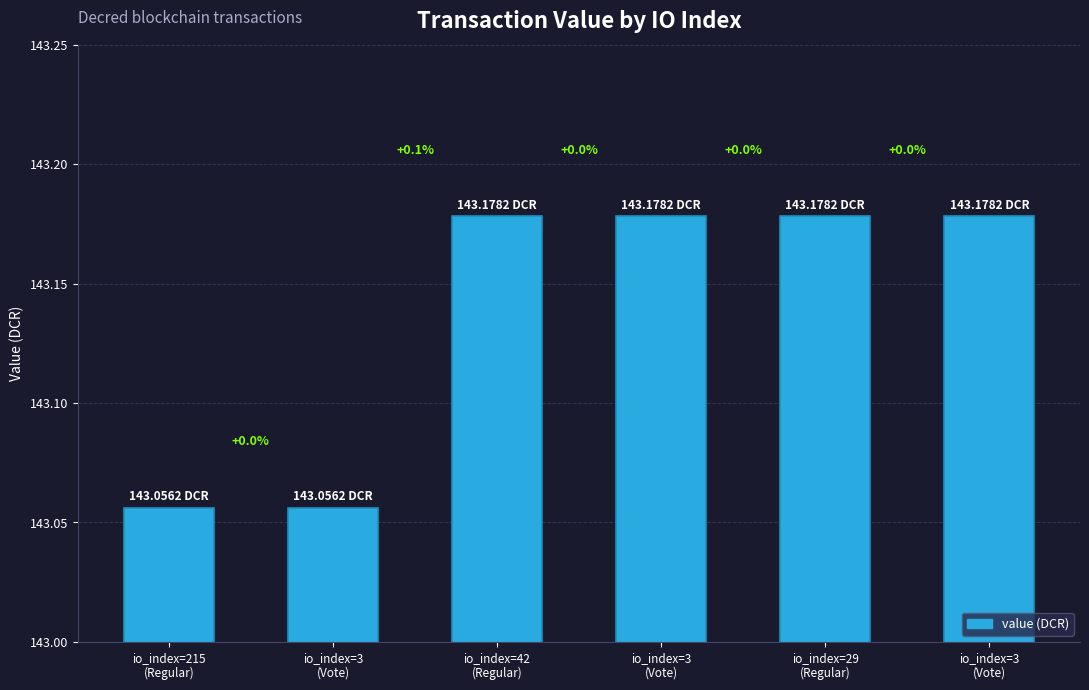

Reading left to right, list all the values displayed in this chart.

143.1	143.1	143.2	143.2	143.2	143.2